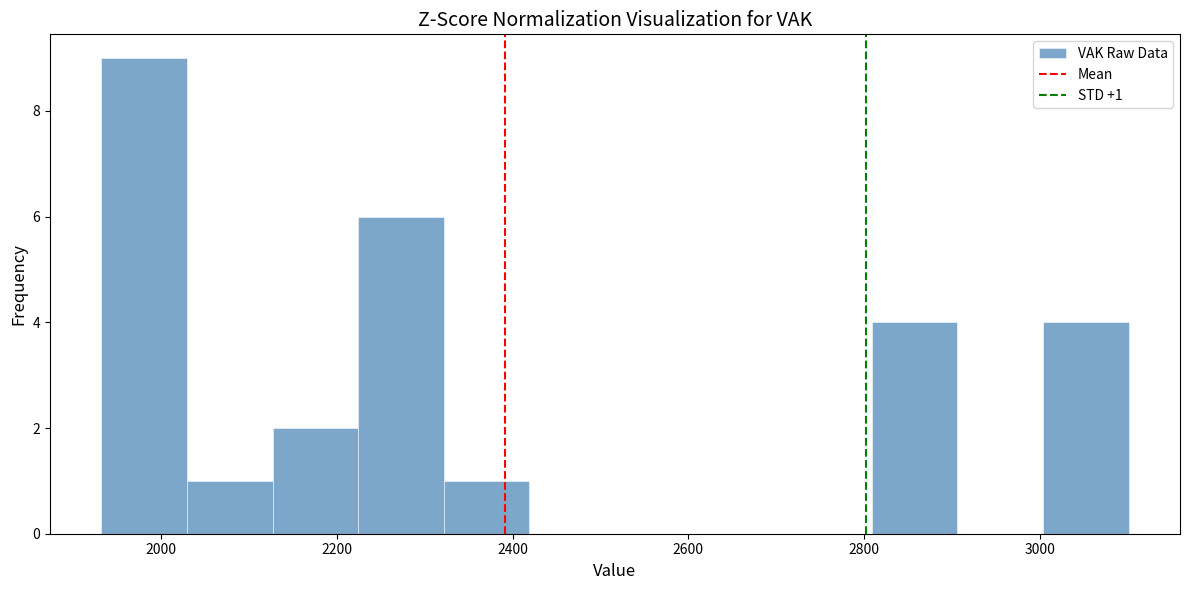

Which range on the x-axis has the tallest bar?

1940 to 2020